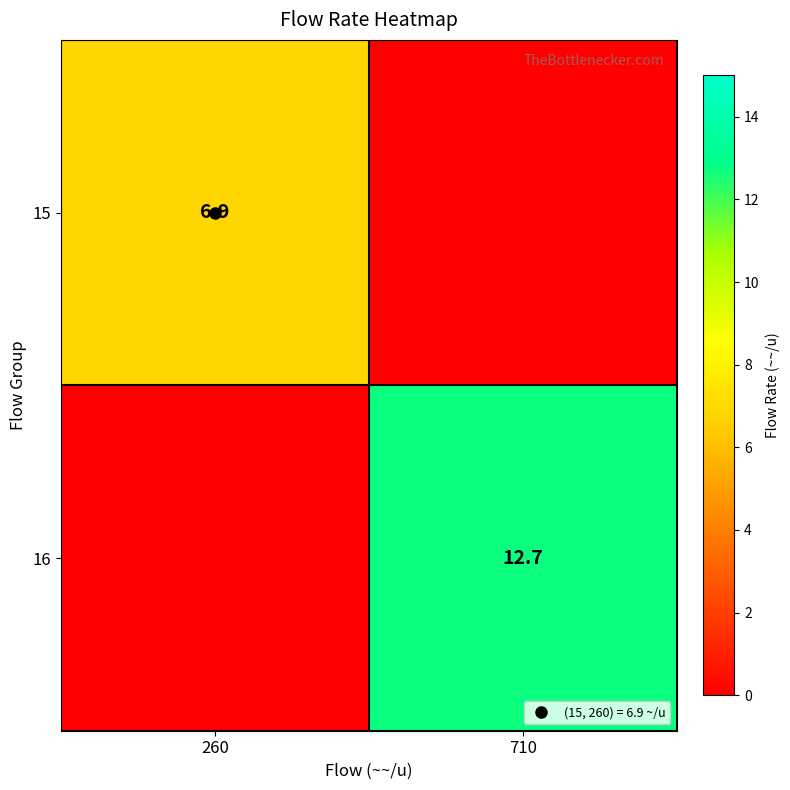

The value of 15 at 710 is 0.0. True or false?

True